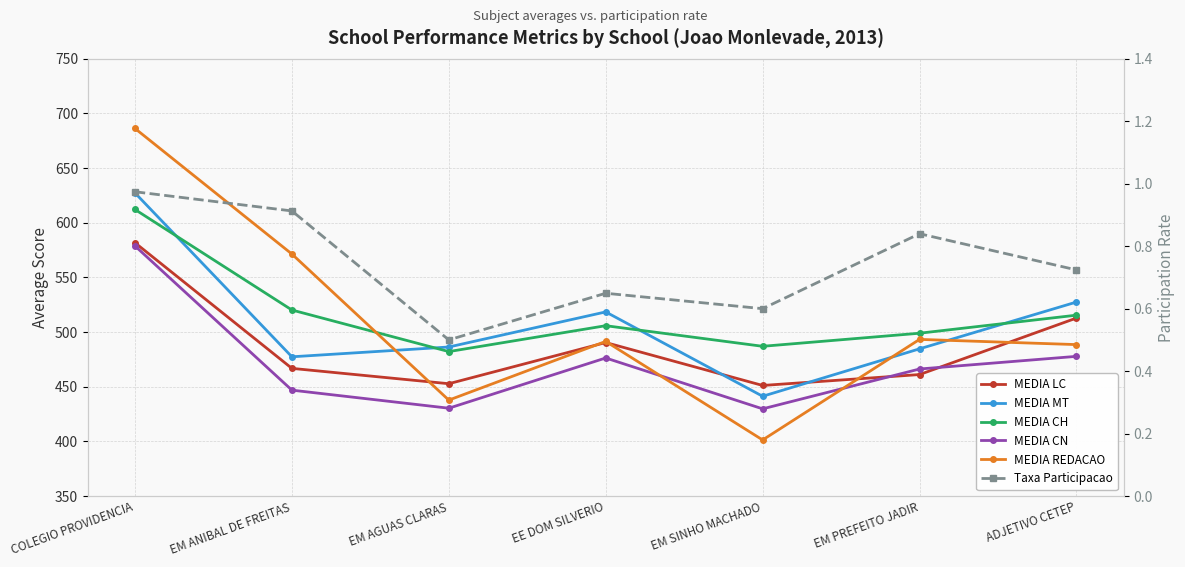

Reading right to left, extract all data points from this chart.

MEDIA LC: 512.9	461.2	451.2	490.5	452.8	466.8	581.8
MEDIA MT: 527.5	484.7	441.3	518.5	486.4	477.4	627.4
MEDIA CH: 515.5	499.0	487.0	505.9	482.2	520.2	612.2
MEDIA CN: 477.8	466.2	429.8	476.3	430.4	446.9	578.8
MEDIA REDACAO: 488.6	493.3	401.3	491.5	437.8	571.4	686.3
Taxa Participacao: 0.7	0.8	0.6	0.6	0.5	0.9	1.0